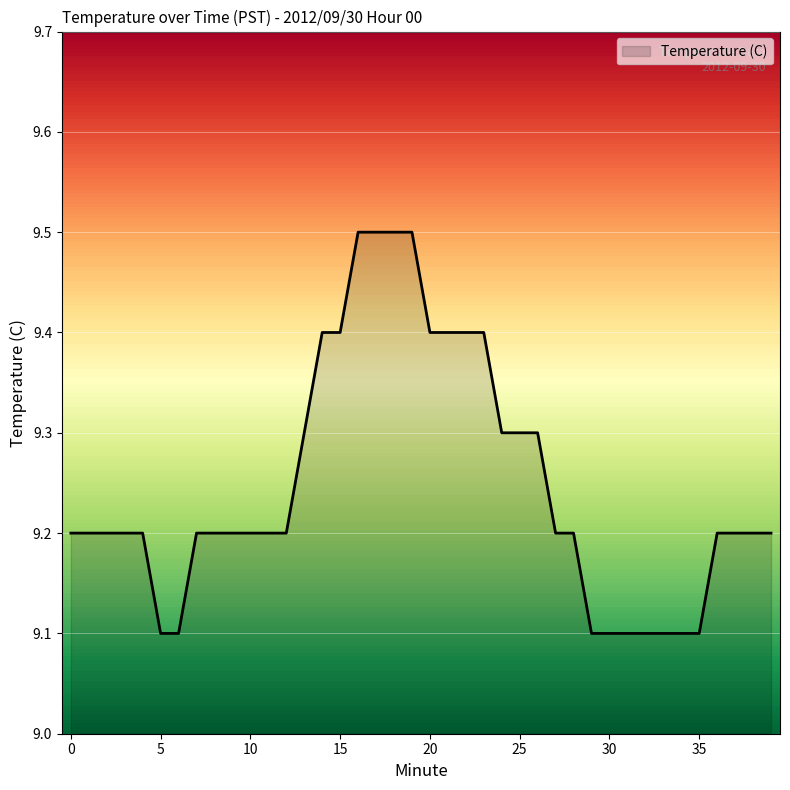

What is the minimum value shown in the chart?

9.1